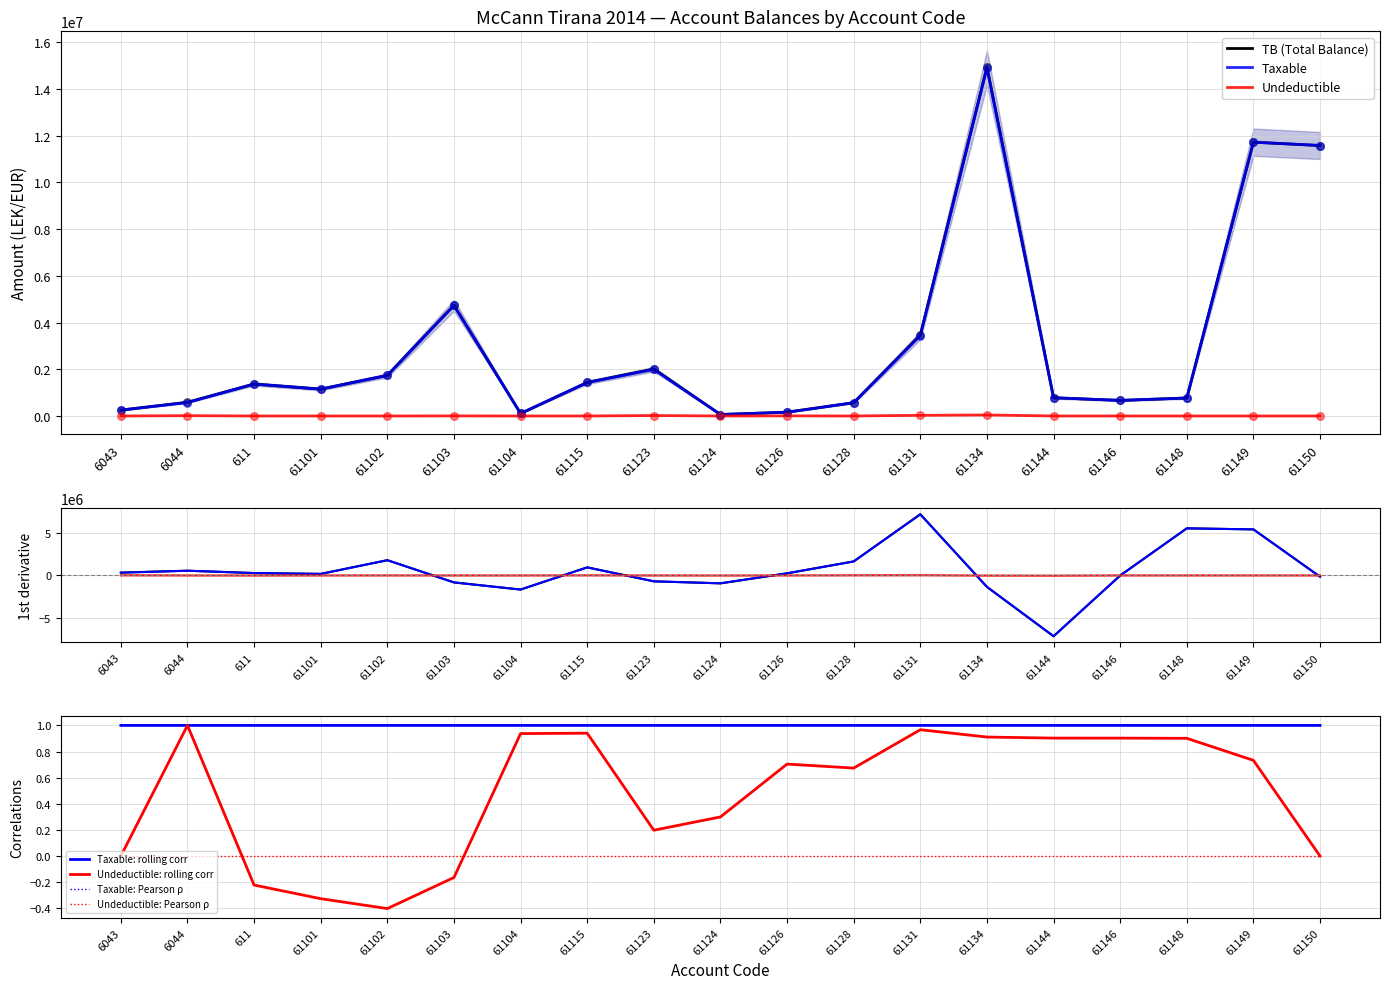

At which category is the sum across all series the highest?

61134